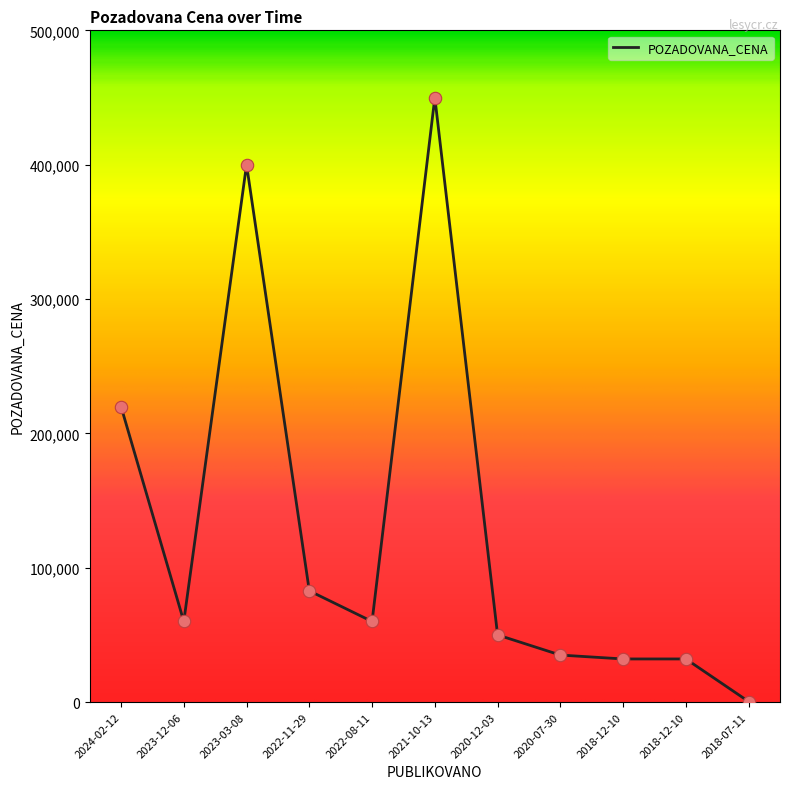

Approximately how many times larger is the value at 2022-11-29 compared to 2018-12-10?

2.6